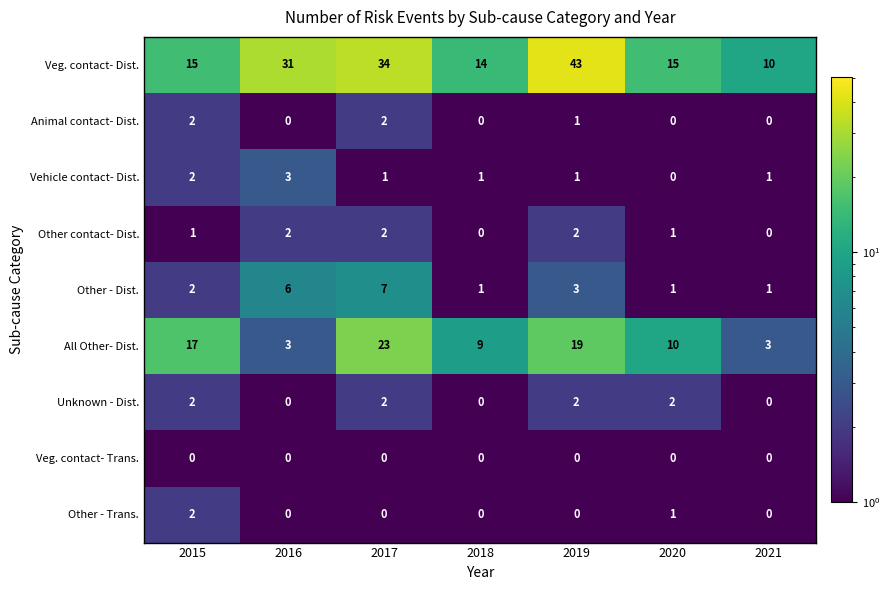

Count the All Other- Dist. values in the range 3 to 19.

6